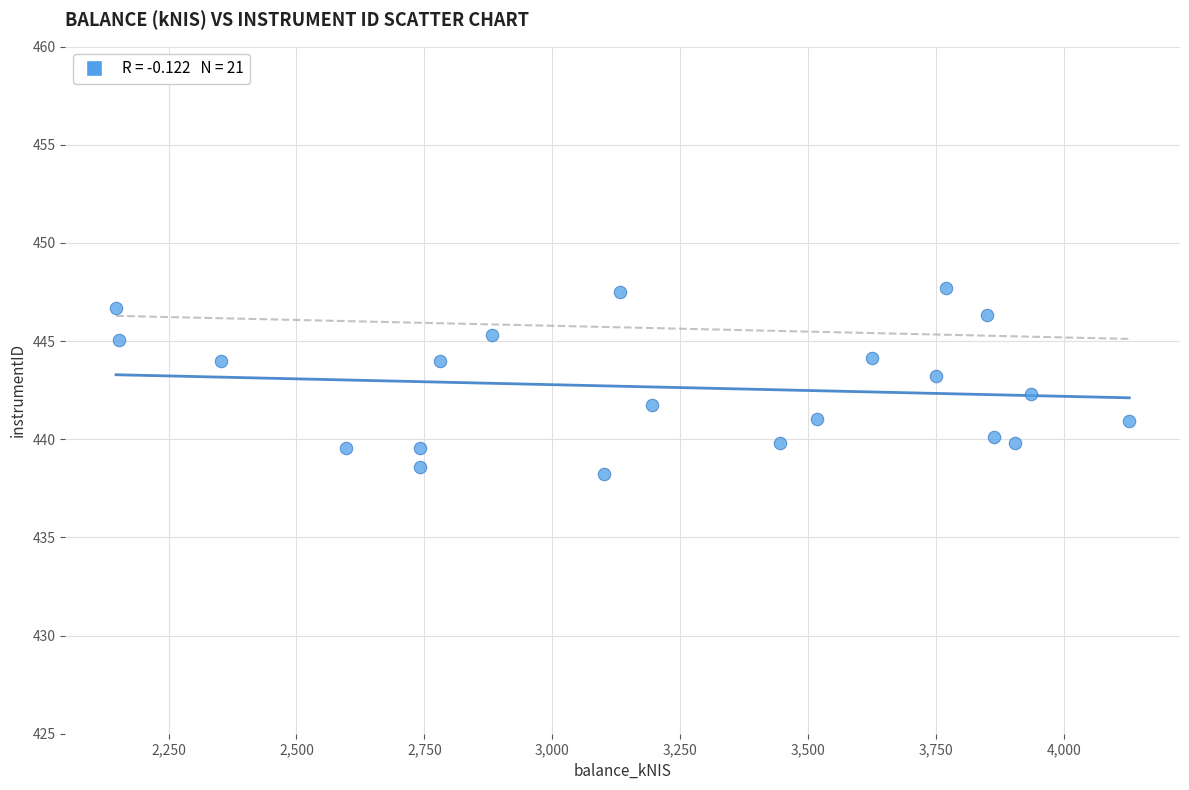

What is the range of Y values (max minus min)?

9.5